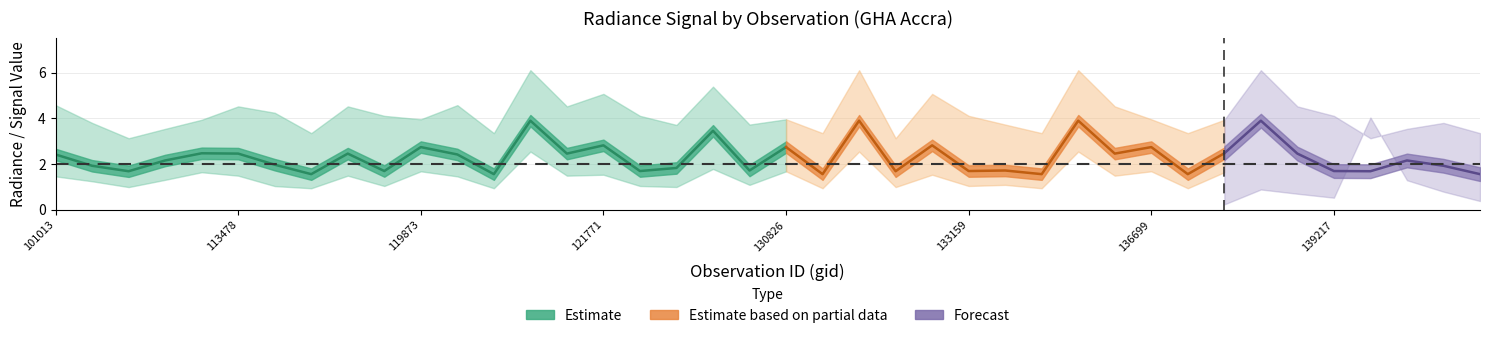

At which label does rade9_bin_mdn first exceed 2?

101013